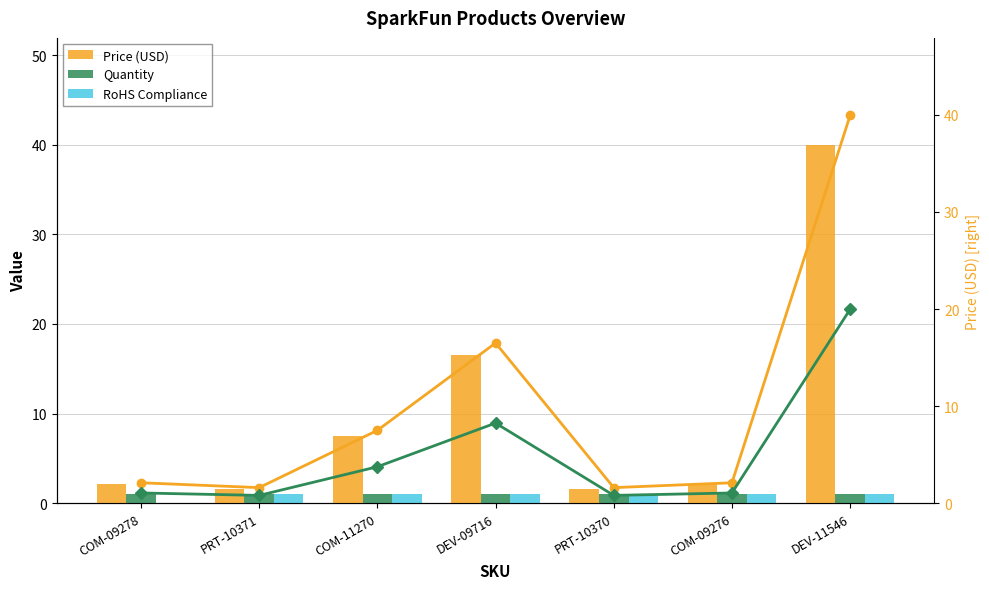

Is it true that RoHS Compliance equals 1.0 at PRT-10370?

True